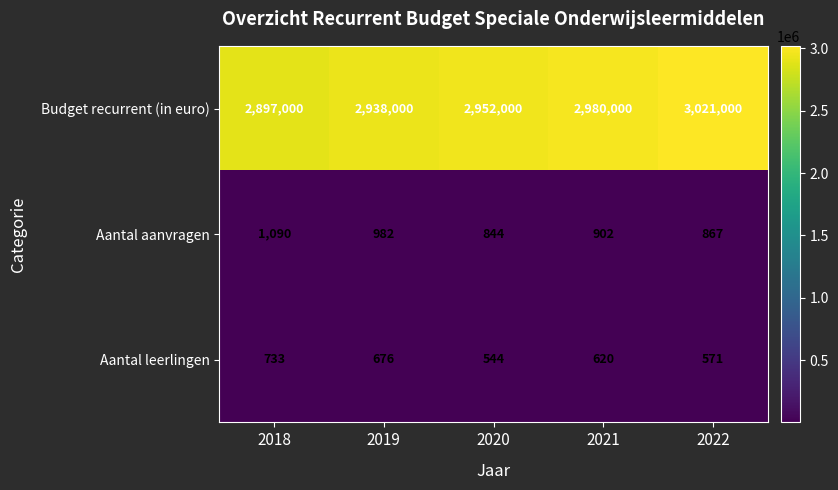

Reading left to right, what are all the values shown in this chart?

Budget recurrent (in euro): 2897000	2938000	2952000	2980000	3021000
Aantal aanvragen: 1090	982	844	902	867
Aantal leerlingen: 733	676	544	620	571